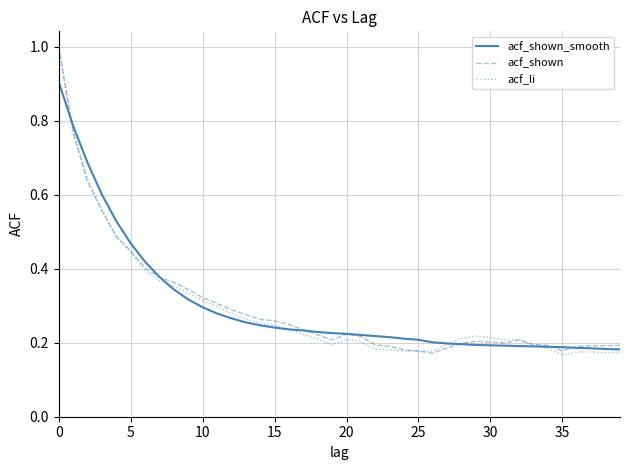

What is the sum of all acf_shown values?

11.9